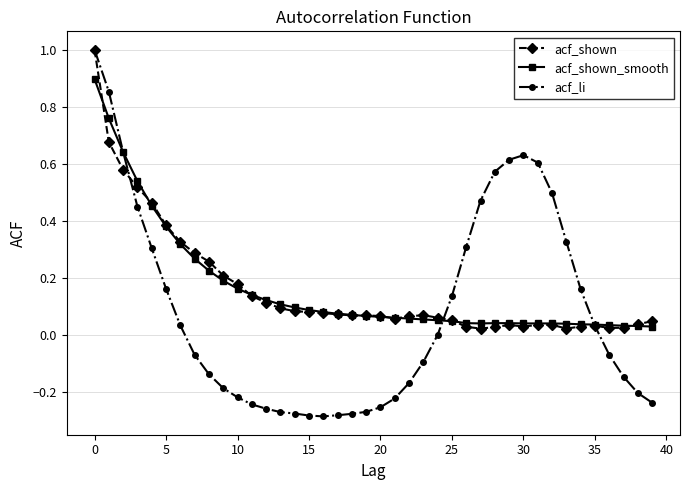

Which series has the widest spread of values?

acf_li